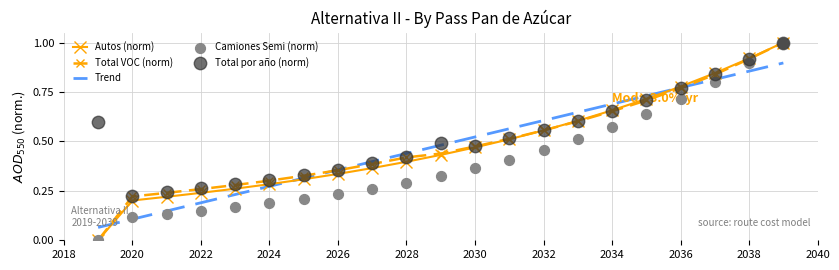

Which series contains the highest Y value?

Autos (norm)